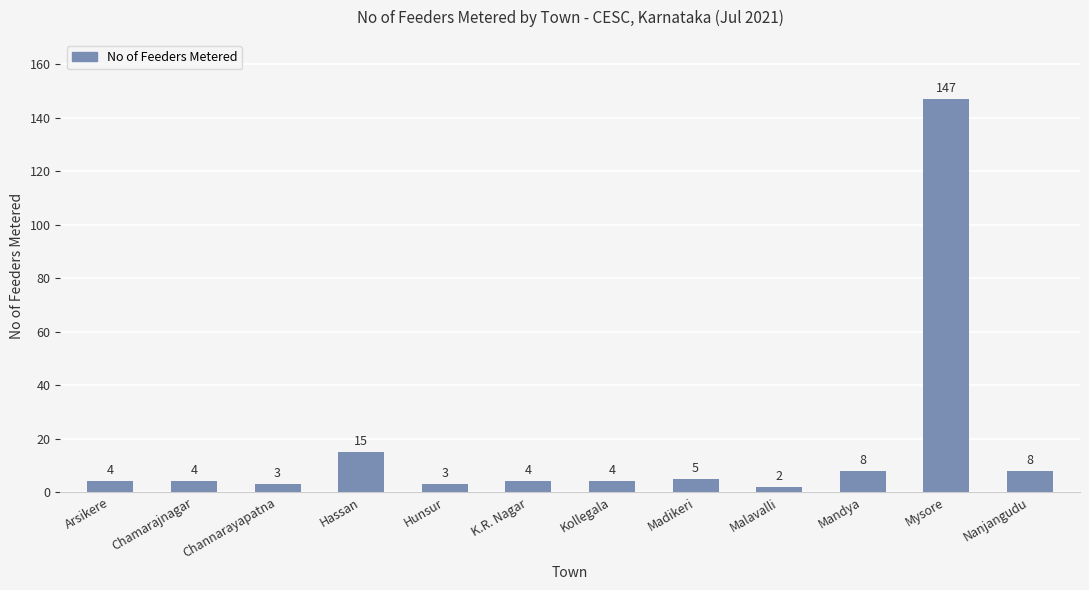

What is the average value?

17